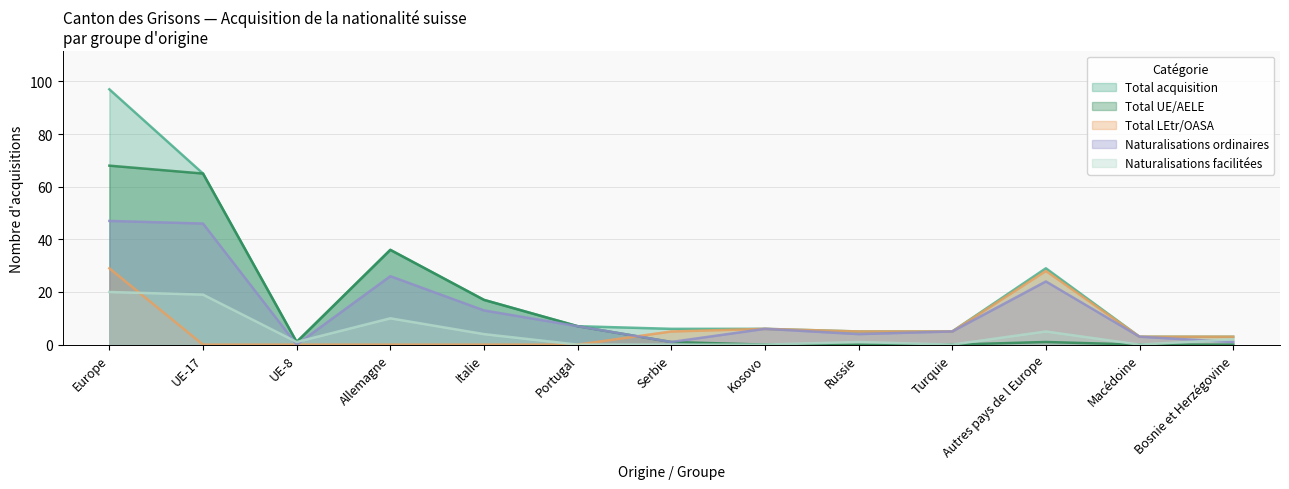

How many times do Naturalisations facilitées and Naturalisations ordinaires cross each other?

3